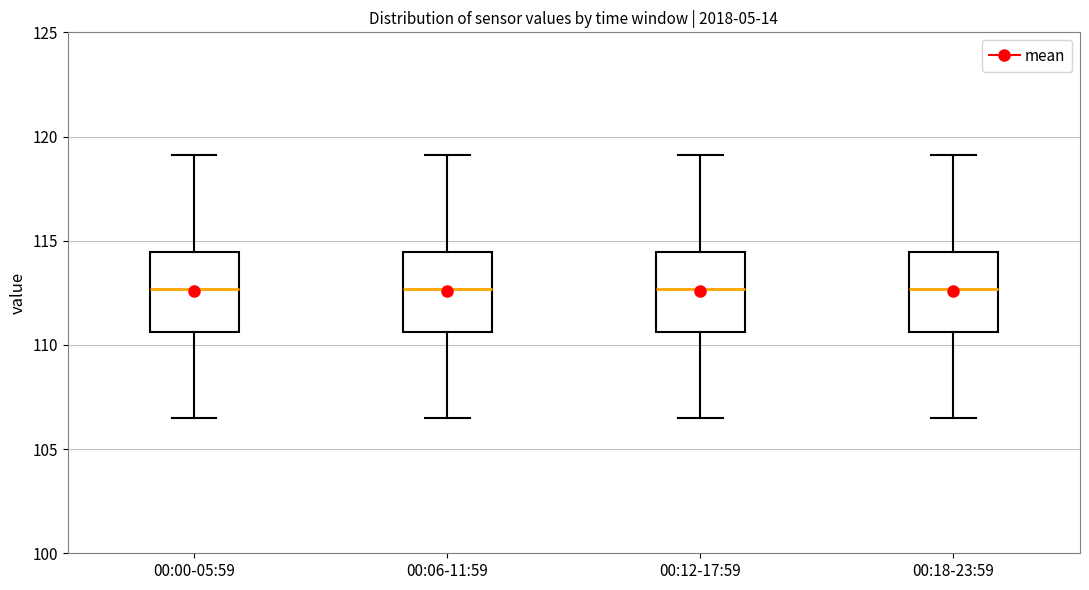

Reading left to right, transcribe this box plot: for each box, give where its median line is, the range the box spans, and where its two whiskers end, as read against the y-axis. The values are not printed on the chart, so give them approximately, as read against the axis.

00:00-05:59: median 112.5, box 110.5 to 114.5, whiskers 106.5 to 119.0
00:06-11:59: median 112.5, box 110.5 to 114.5, whiskers 106.5 to 119.0
00:12-17:59: median 112.5, box 110.5 to 114.5, whiskers 106.5 to 119.0
00:18-23:59: median 112.5, box 110.5 to 114.5, whiskers 106.5 to 119.0